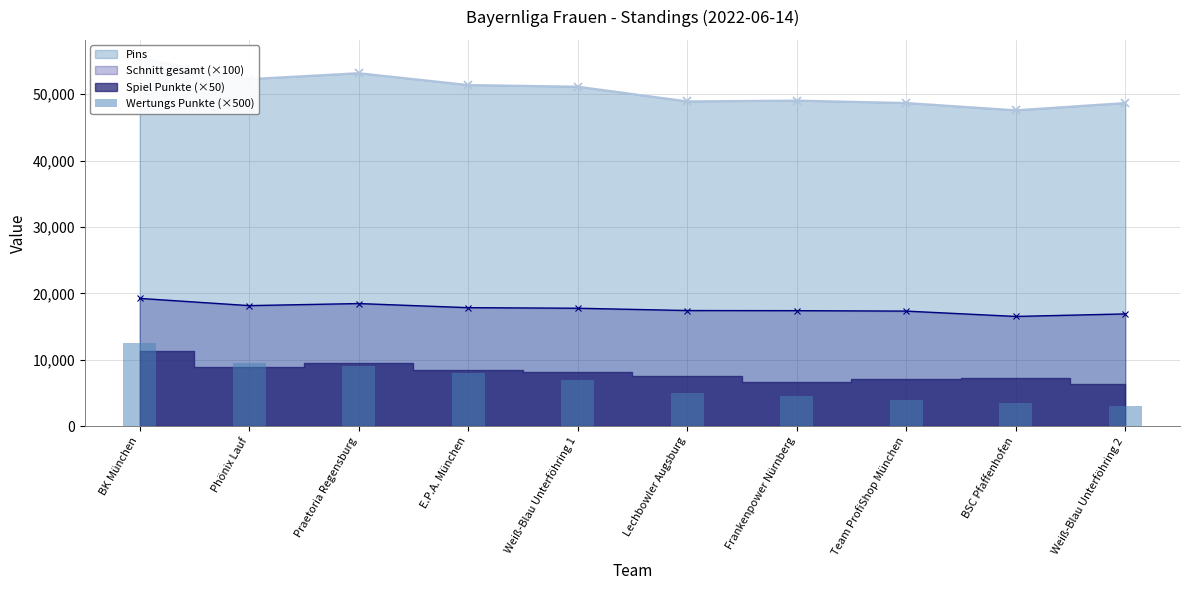

What is the label of the 7th bar from the right?

E.P.A. München